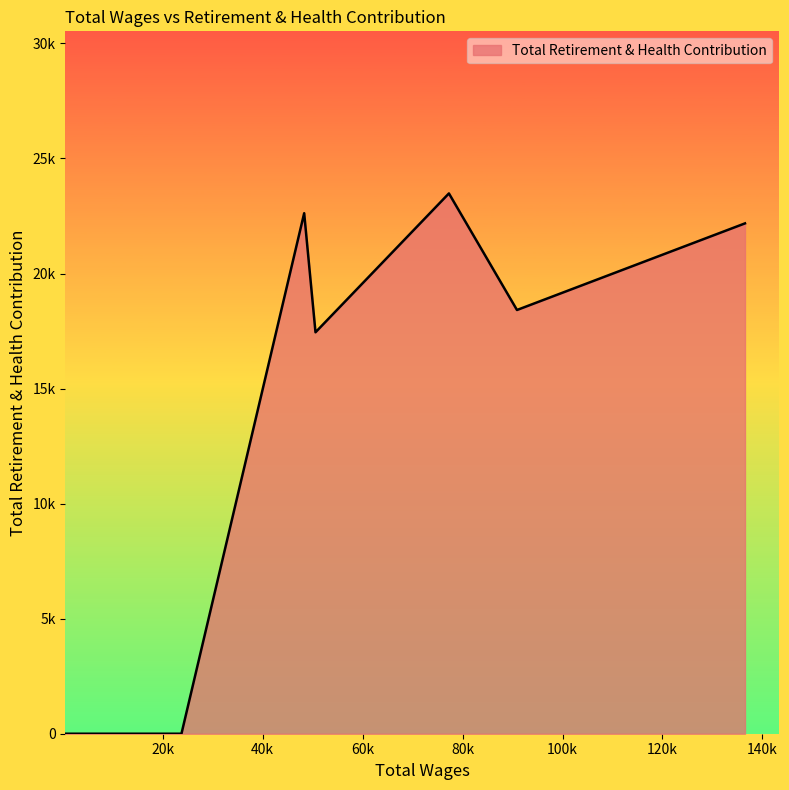

Does the chart display data point markers on the line(s)?

No